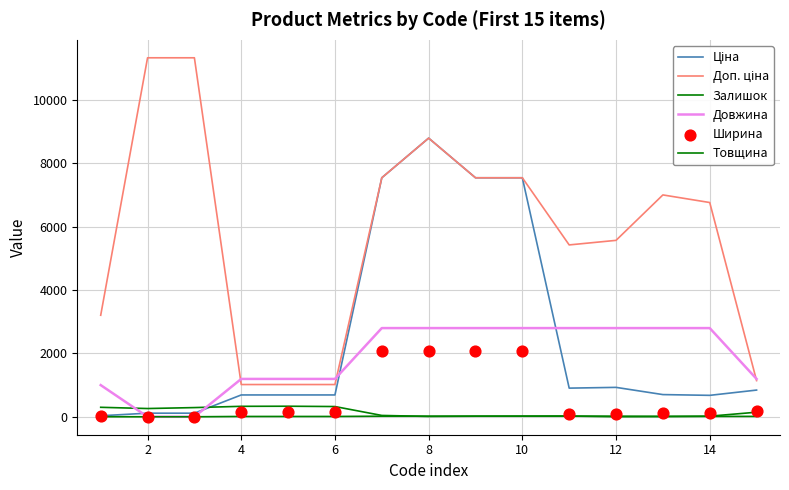

At how many categories does at least one series exceed 8323?

3